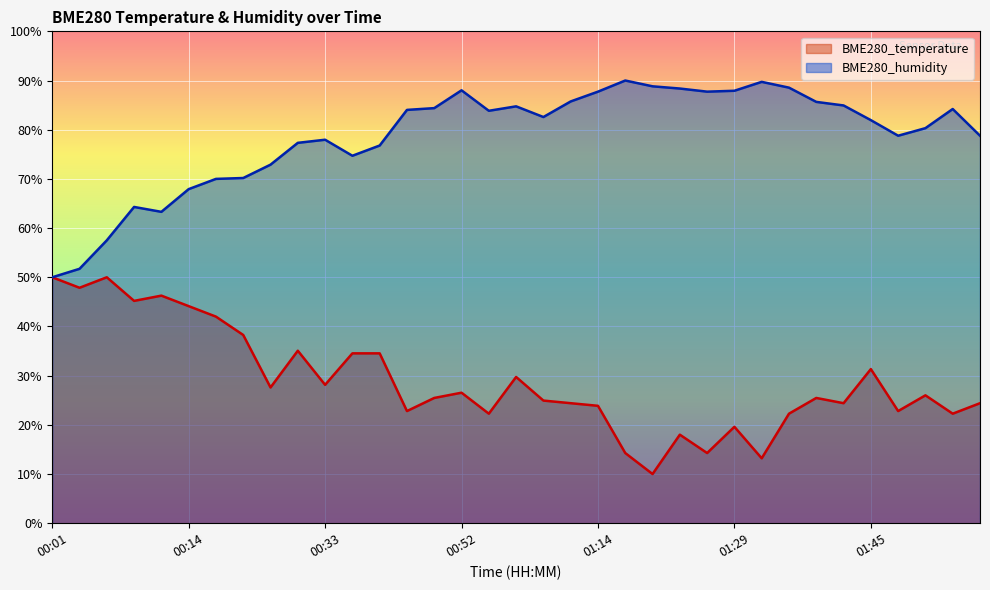

What is the sum of all BME280_temperature values?

1011.9